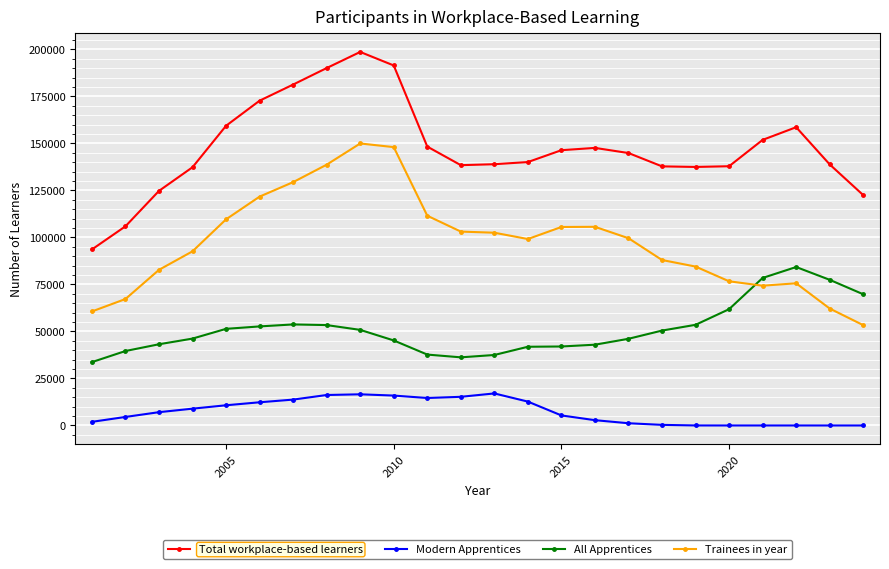

Rank the series by their average value, from highest to lowest.

Total workplace-based learners, Trainees in year, All Apprentices, Modern Apprentices